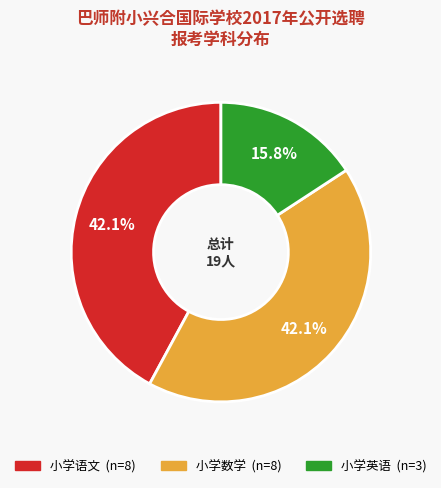

To the nearest percent, what is the difference between the 小学英语 and 小学语文 slice percentages?

26%